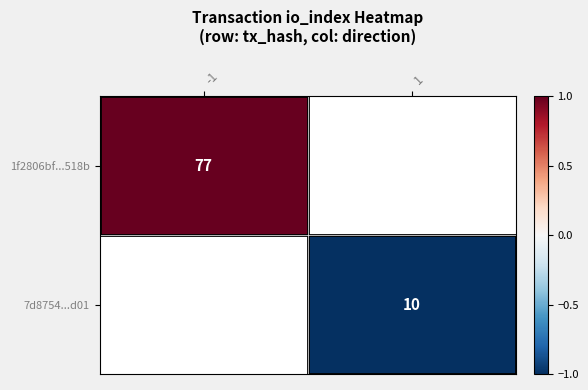

The 7d8754...d01 series shows 14 at 1. True or false?

False